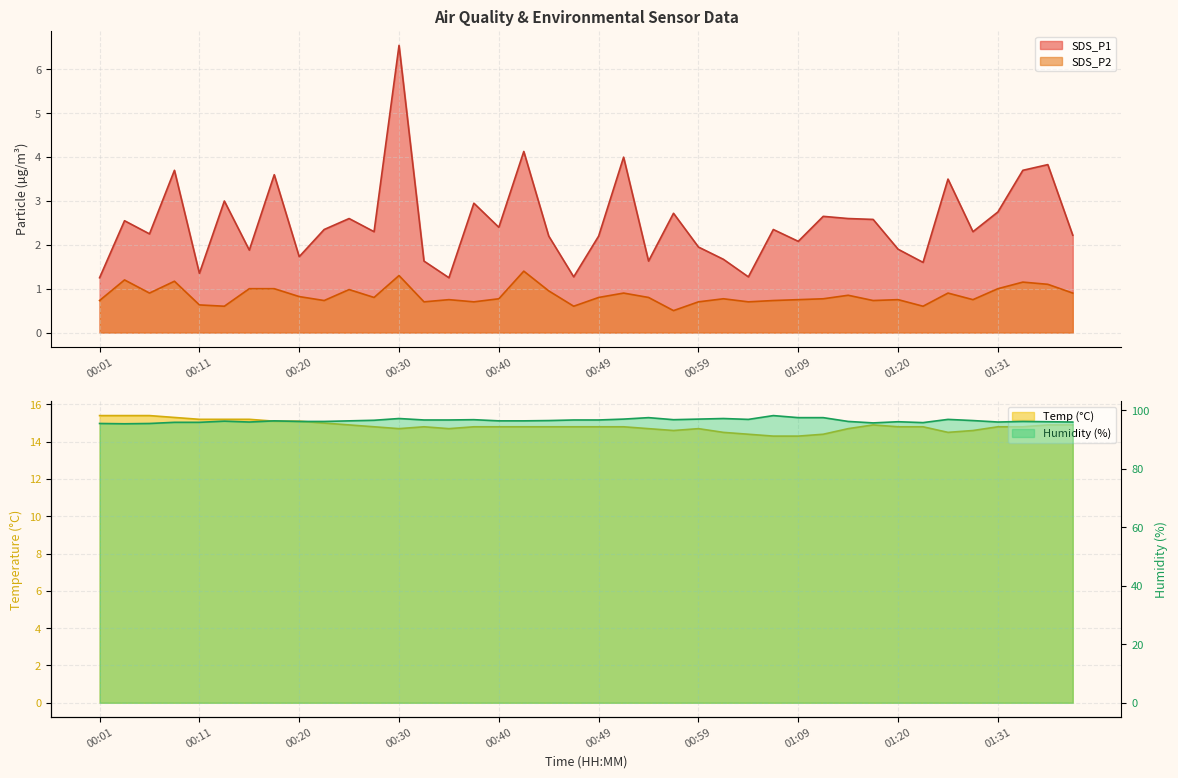

What is the label of the 4th point from the left?

00:08